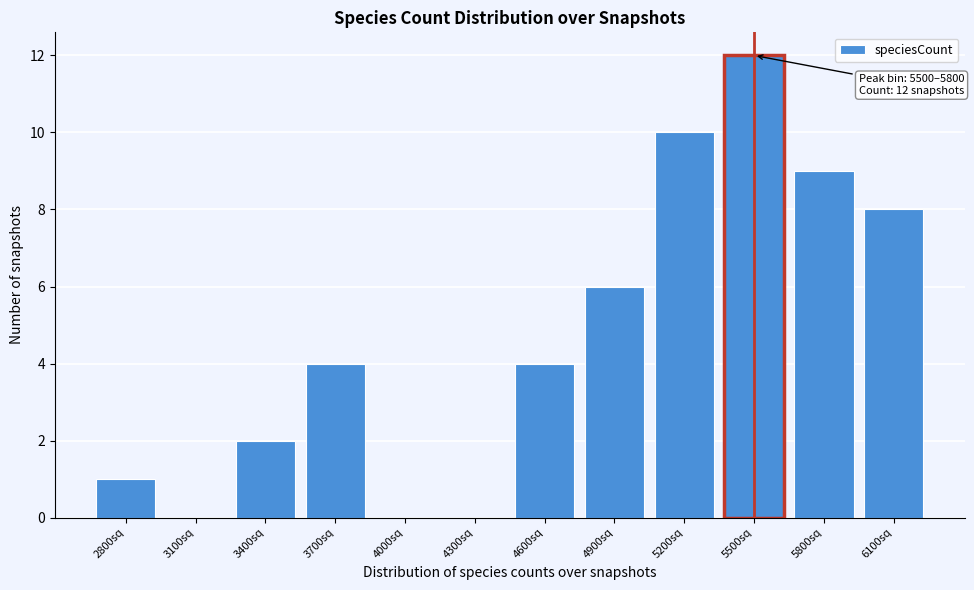

Reading right to left, list all the values displayed in this chart.

6100sq=8	5800sq=9	5500sq=12	5200sq=10	4900sq=6	4600sq=4	4300sq=0	4000sq=0	3700sq=4	3400sq=2	3100sq=0	2800sq=1